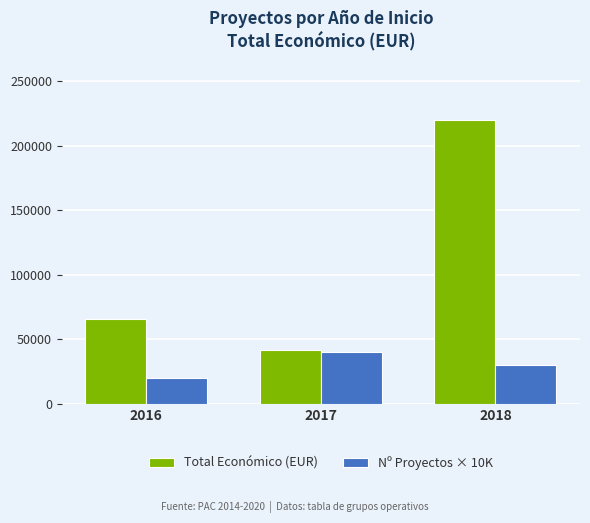

Reading right to left, list all the values displayed in this chart.

Total Económico (EUR): 2018=219997	2017=41808	2016=65684
Nº Proyectos × 10K: 2018=30000	2017=40000	2016=20000